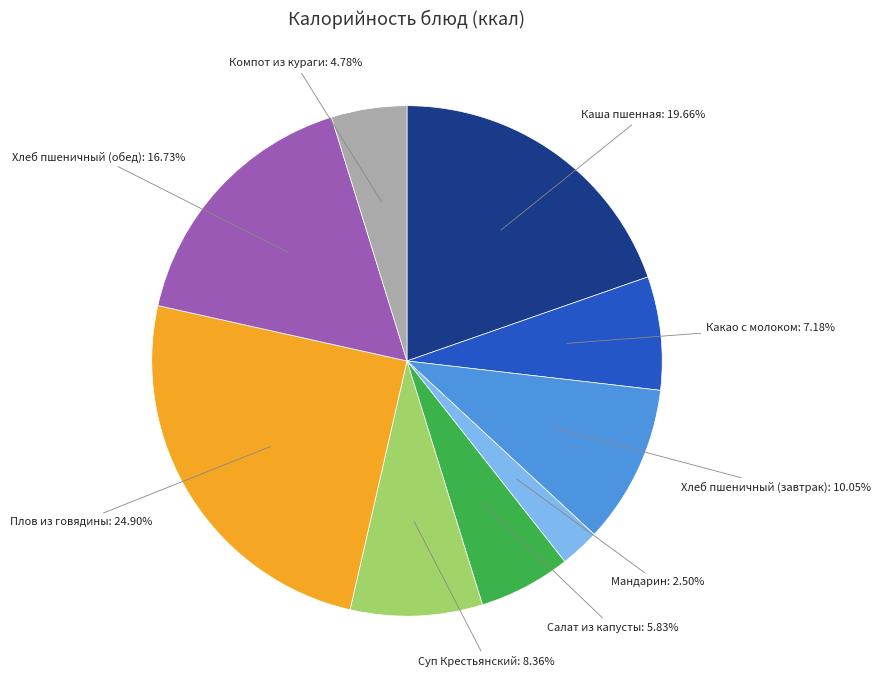

How many slices are in this pie chart?

9